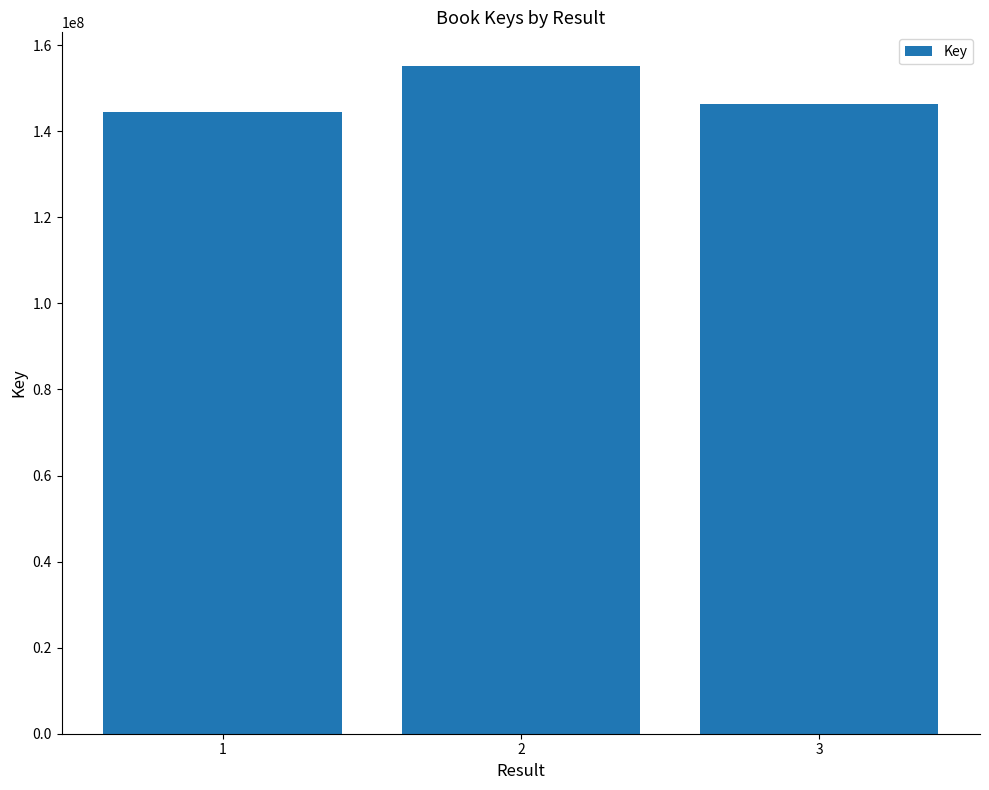

What is the difference between the values at 3 and 1?

1954736